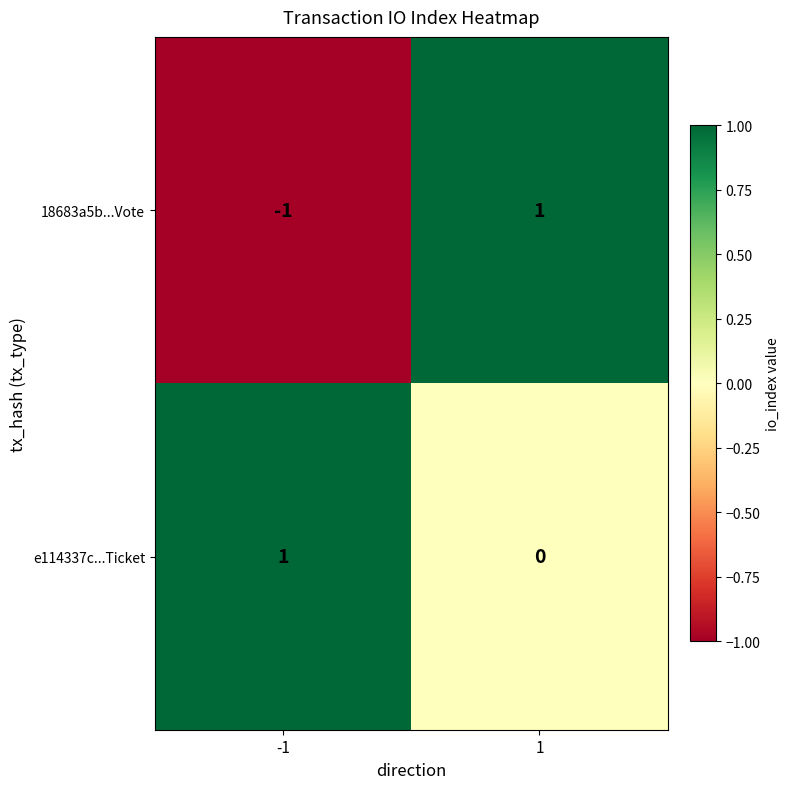

Which series has the largest range (max minus min)?

18683a5b...Vote